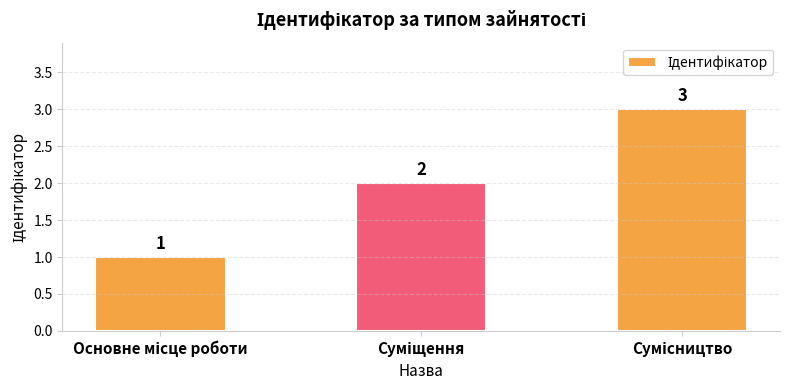

What is the value of the 3rd bar from the left?

3